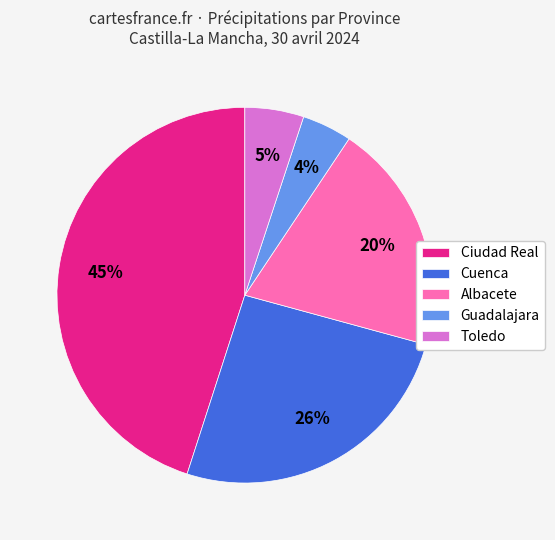

Which category has the smallest portion of the pie?

Guadalajara